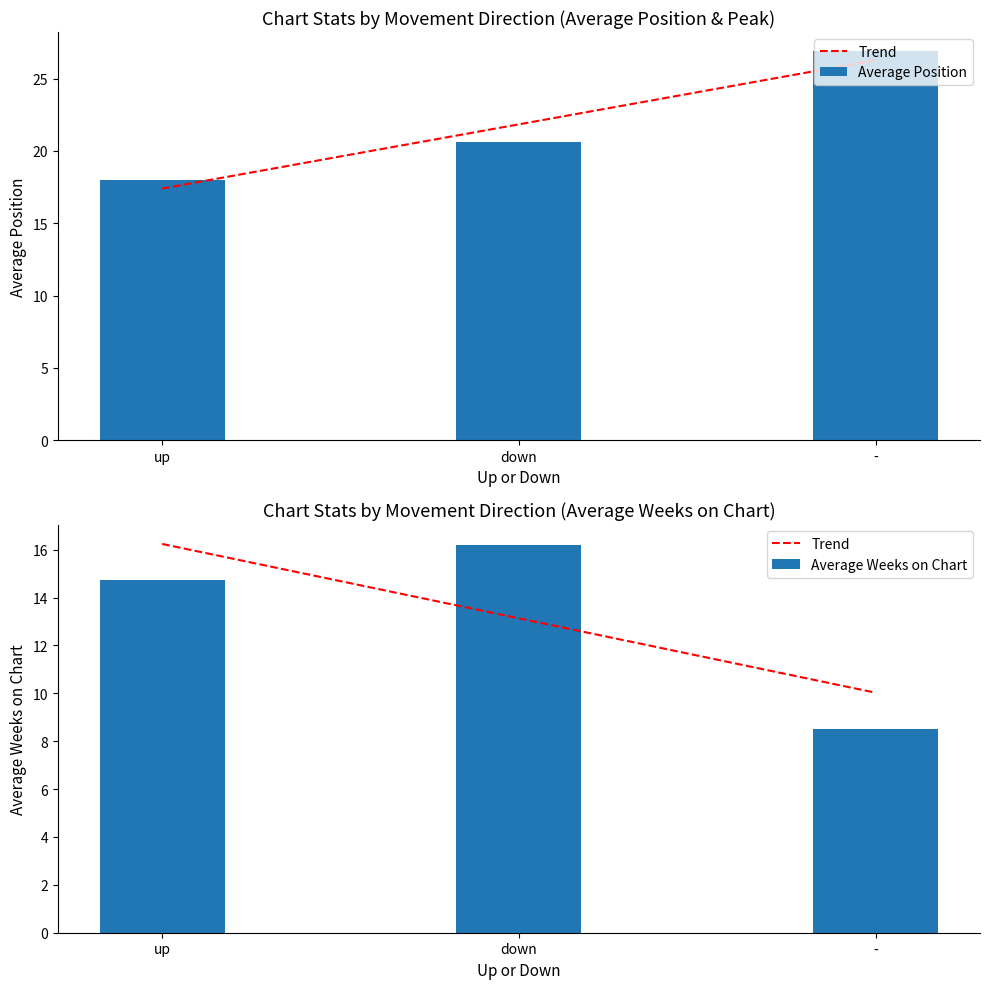

At how many categories does at least one series exceed 19?

2